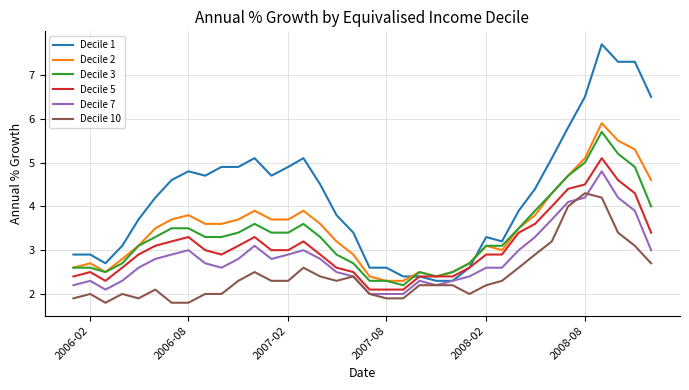

Which series has the largest range (max minus min)?

Decile 1